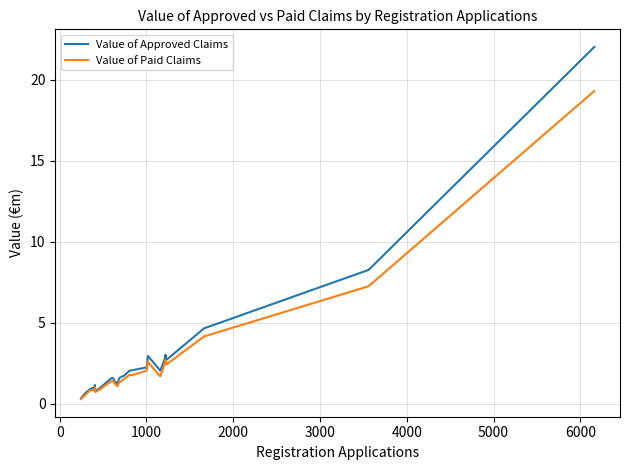

Which series has the largest range (max minus min)?

Value of Approved Claims